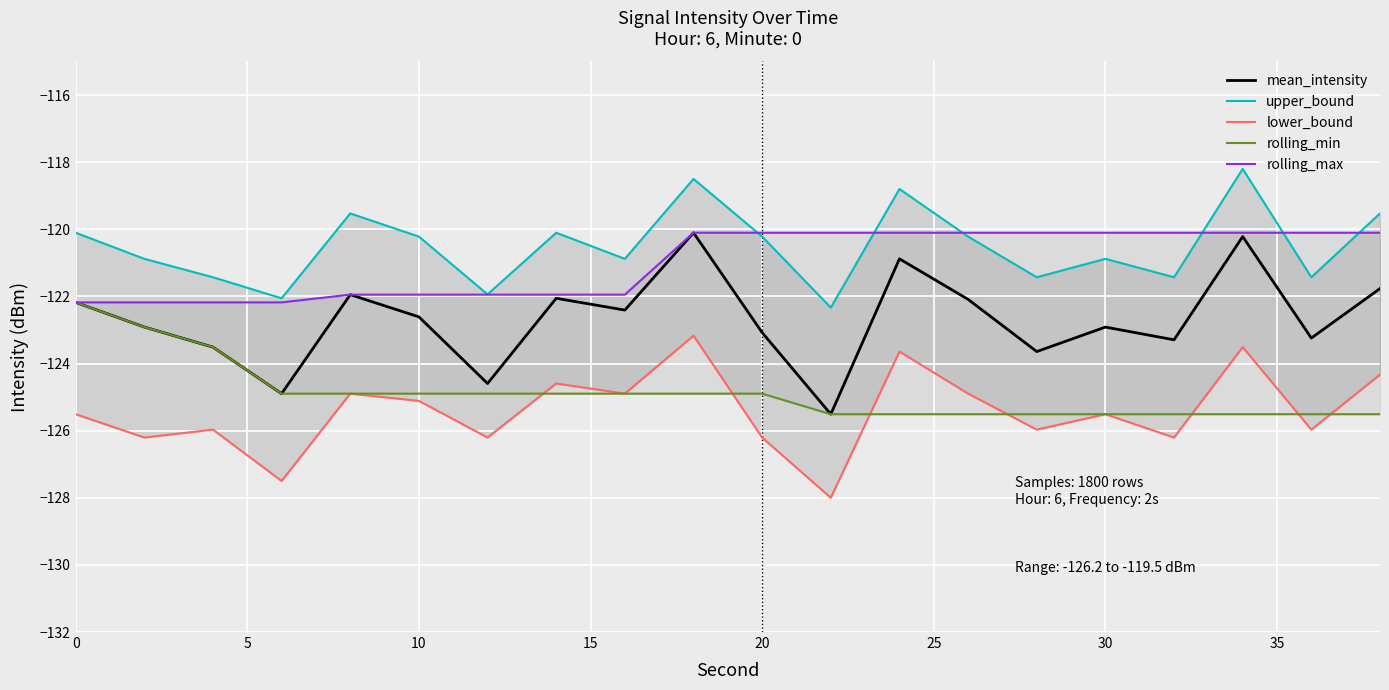

True or false: mean_intensity has a value of -122.9 at 30.

True